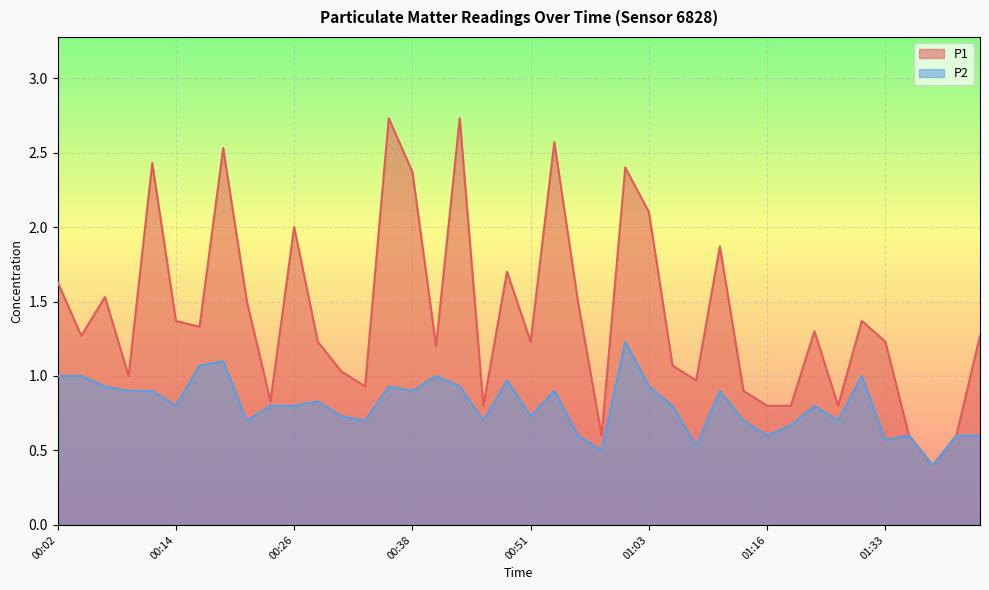

What are all the series names shown in the legend?

P1, P2